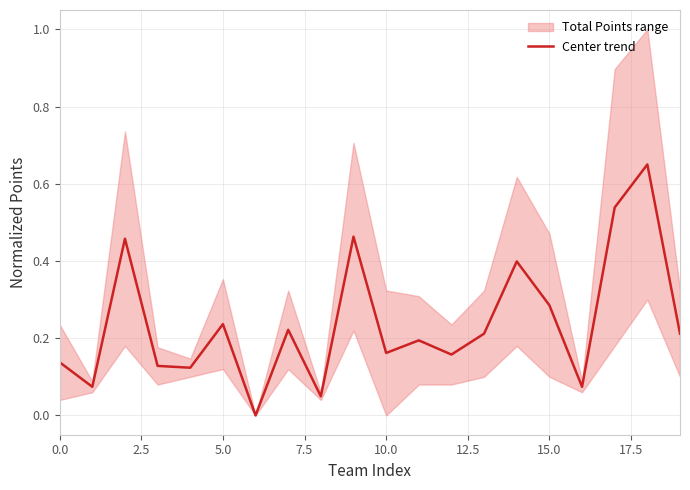

What is the label of the 1st point from the right?

19